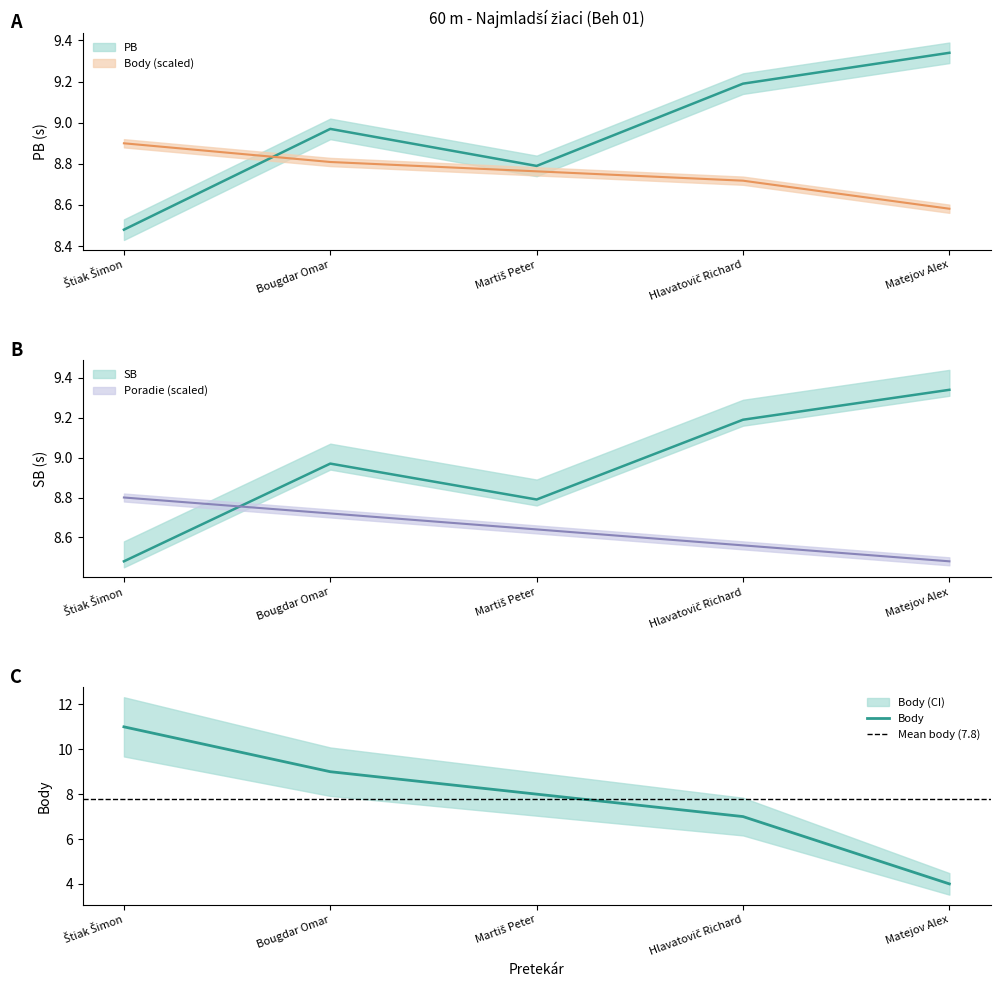

What is the sum of the PB values at Bougdar Omar and Štiak Šimon?

17.5